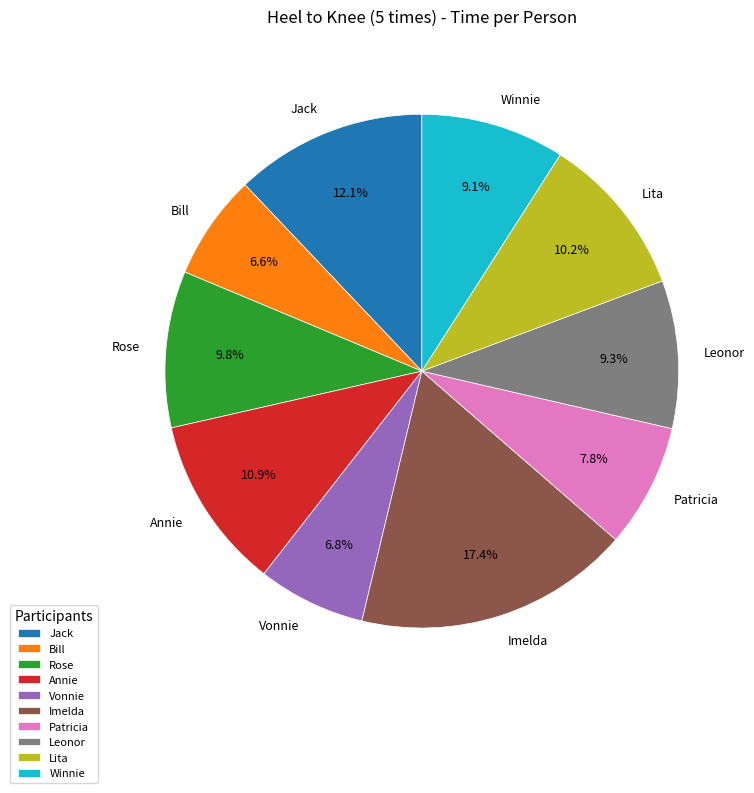

Which has a higher value, Jack or Patricia?

Jack